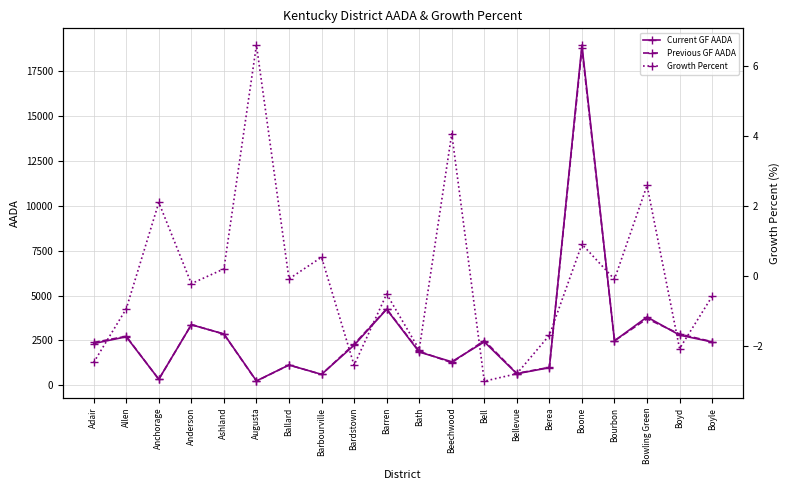

Where does the Previous GF AADA series first go above 2433?

Allen